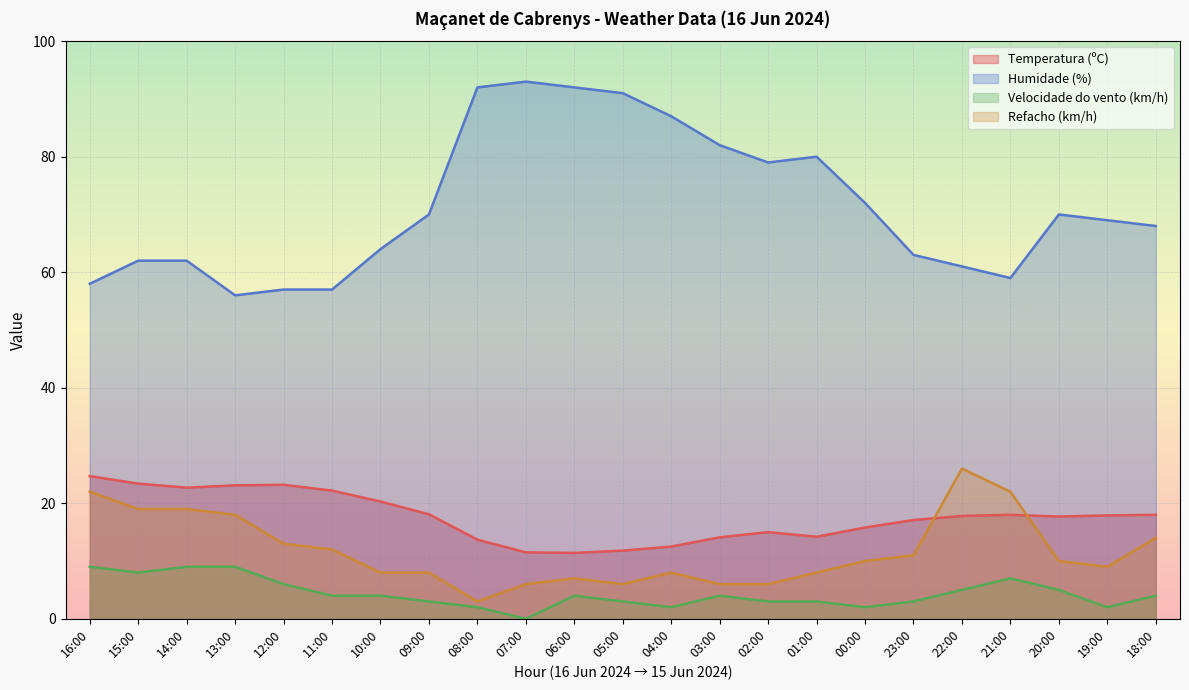

What is the label of the 22nd point from the left?

19:00